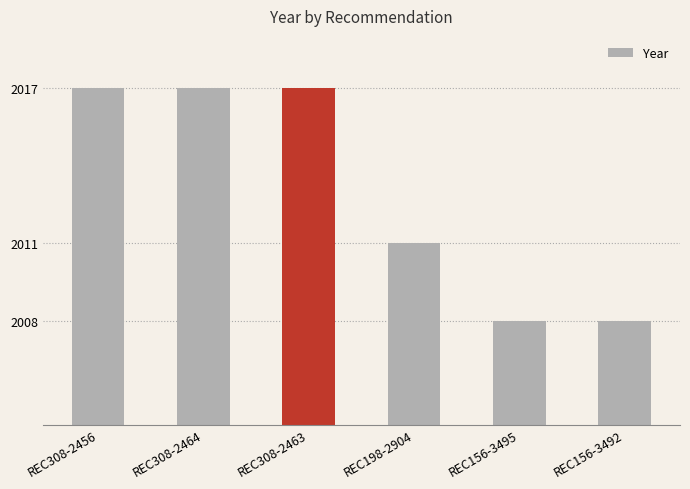

How many bars are there in total?

6